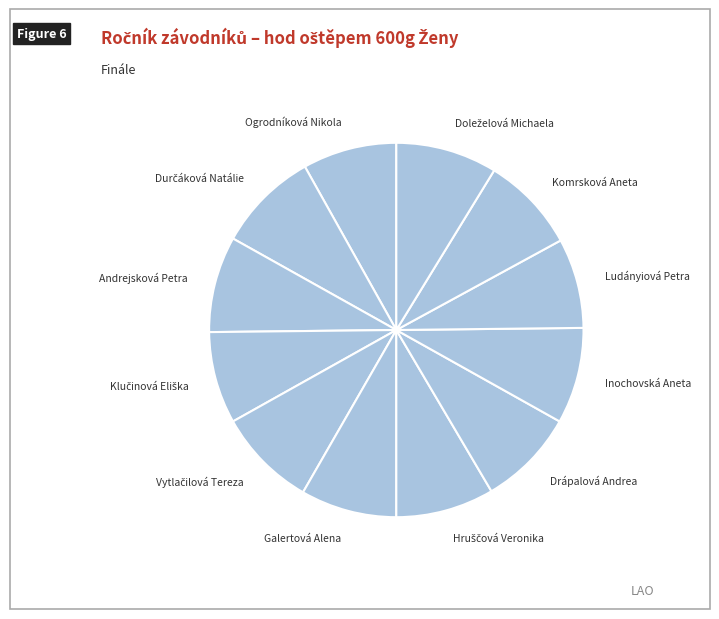

What is the ratio of the value at Drápalová Andrea to the value at Ludányiová Petra?

1.1